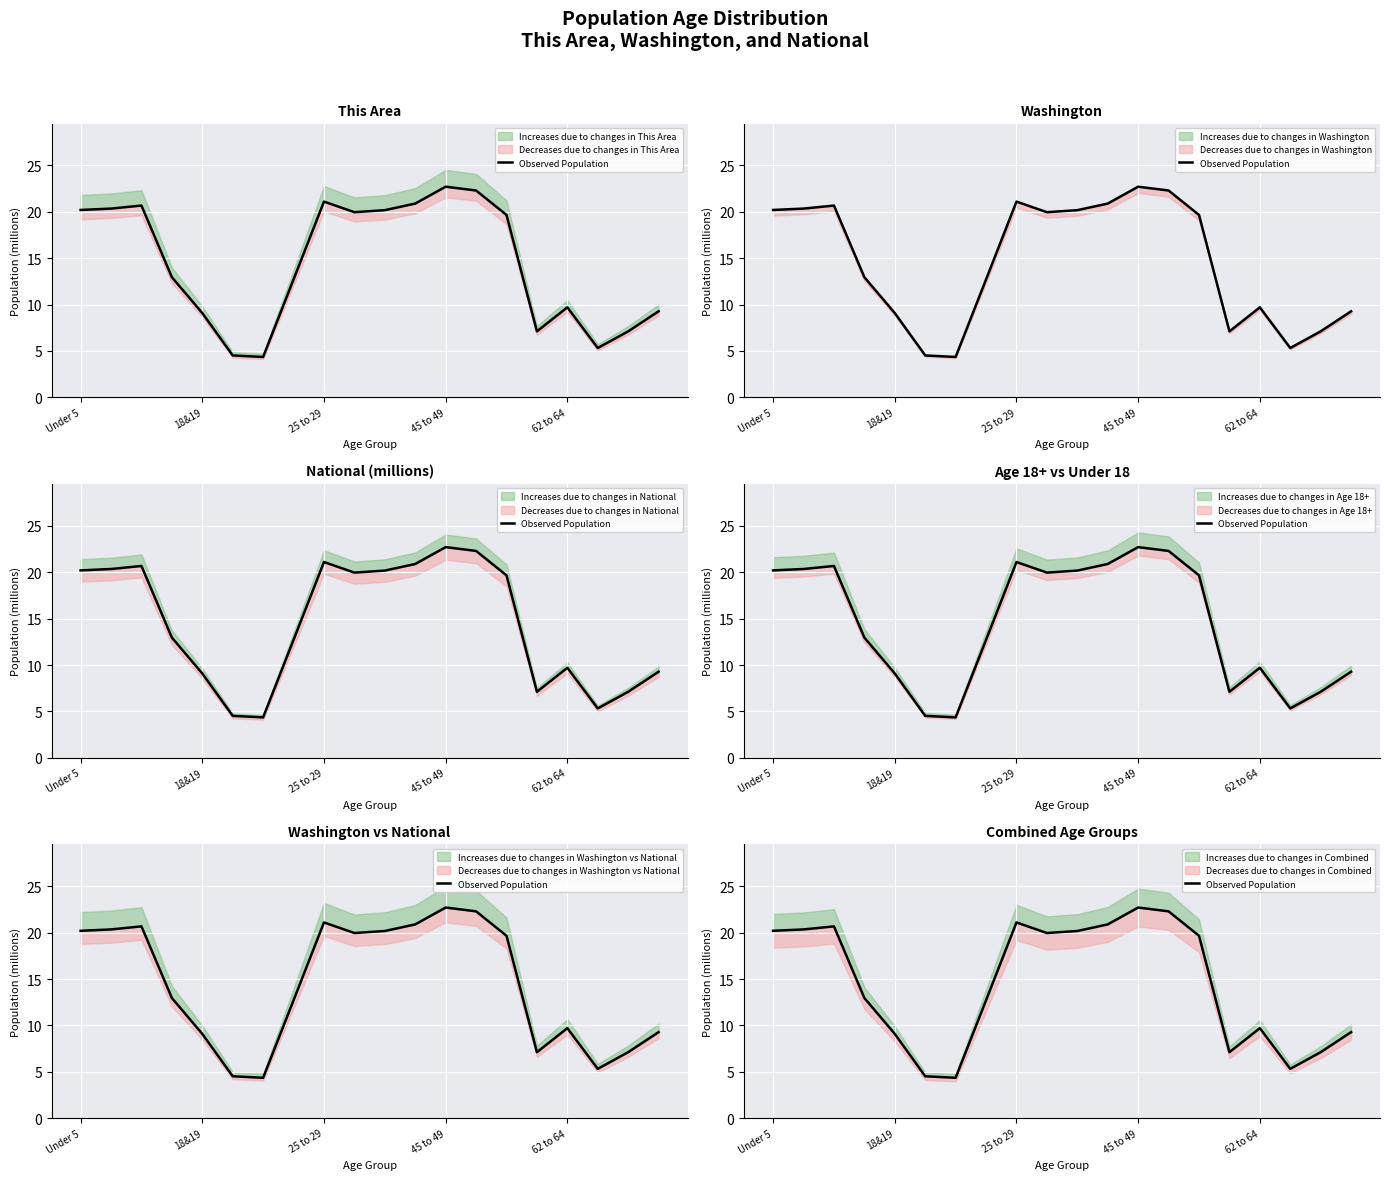

Read the value at 45 to 49.

22.7